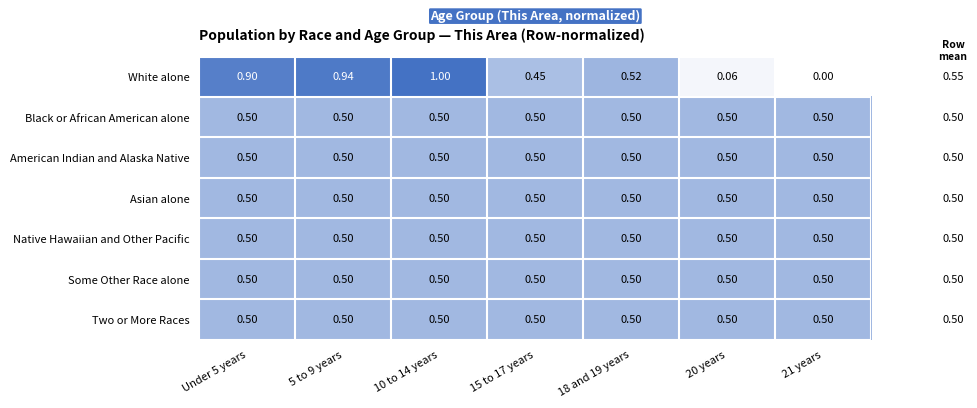

How many distinct data groups are displayed?

7